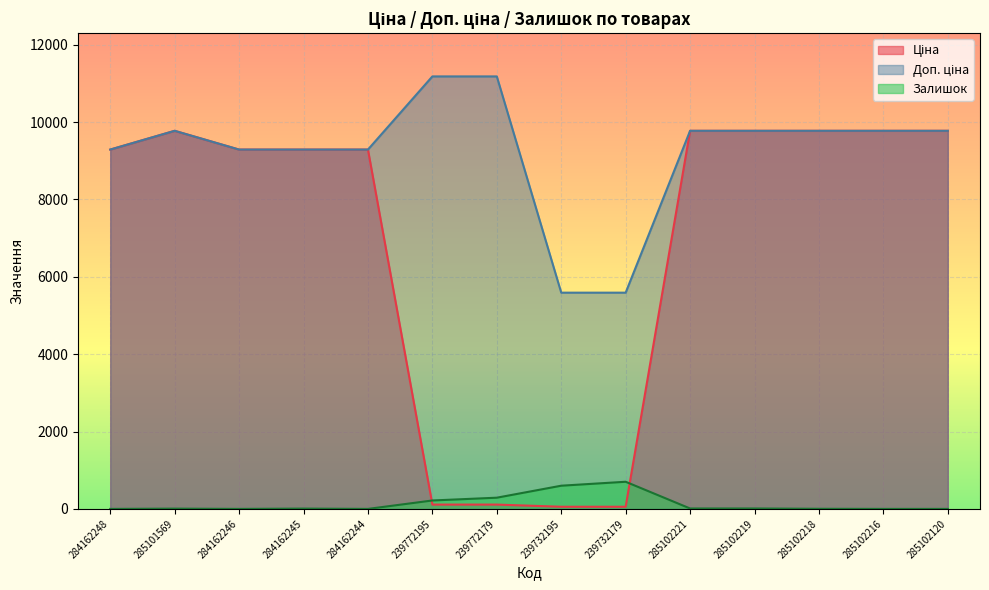

Rank the categories by Доп. ціна value from lowest to highest.

239732195, 239732179, 284162248, 284162246, 284162245, 284162244, 285101569, 285102221, 285102219, 285102218, 285102216, 285102120, 239772195, 239772179